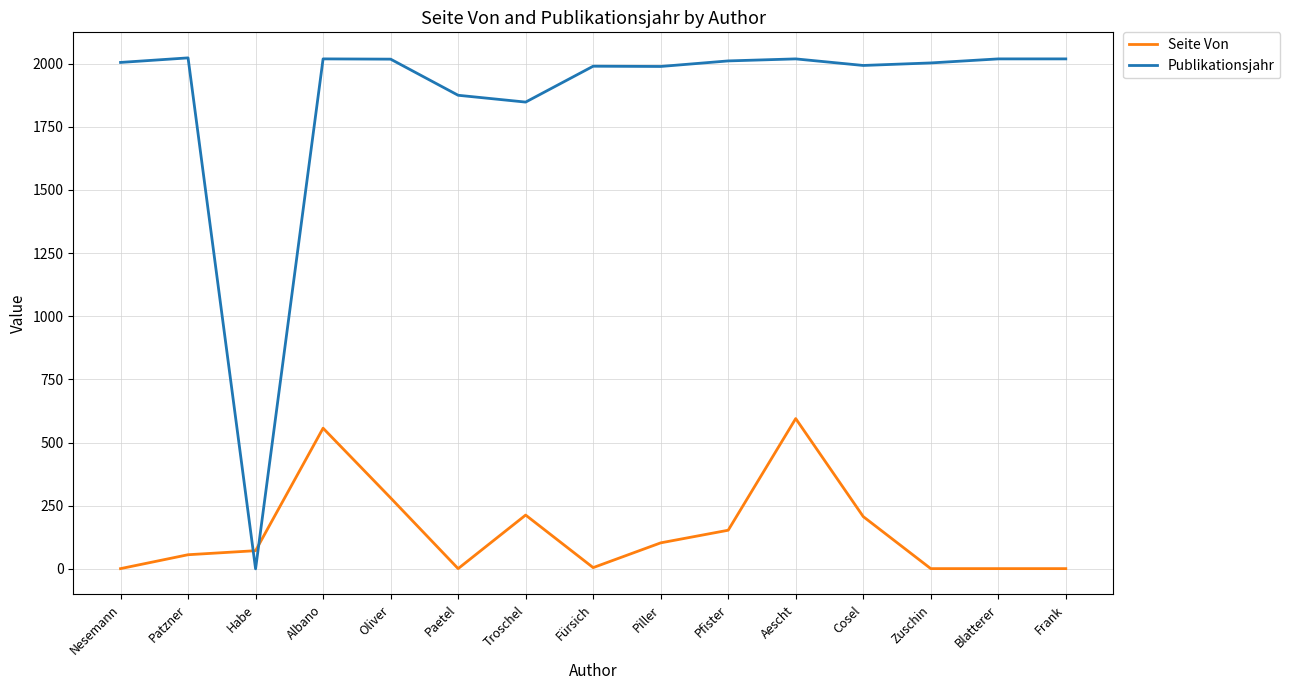

True or false: Publikationsjahr has more than 1 points higher than both neighbors.

True